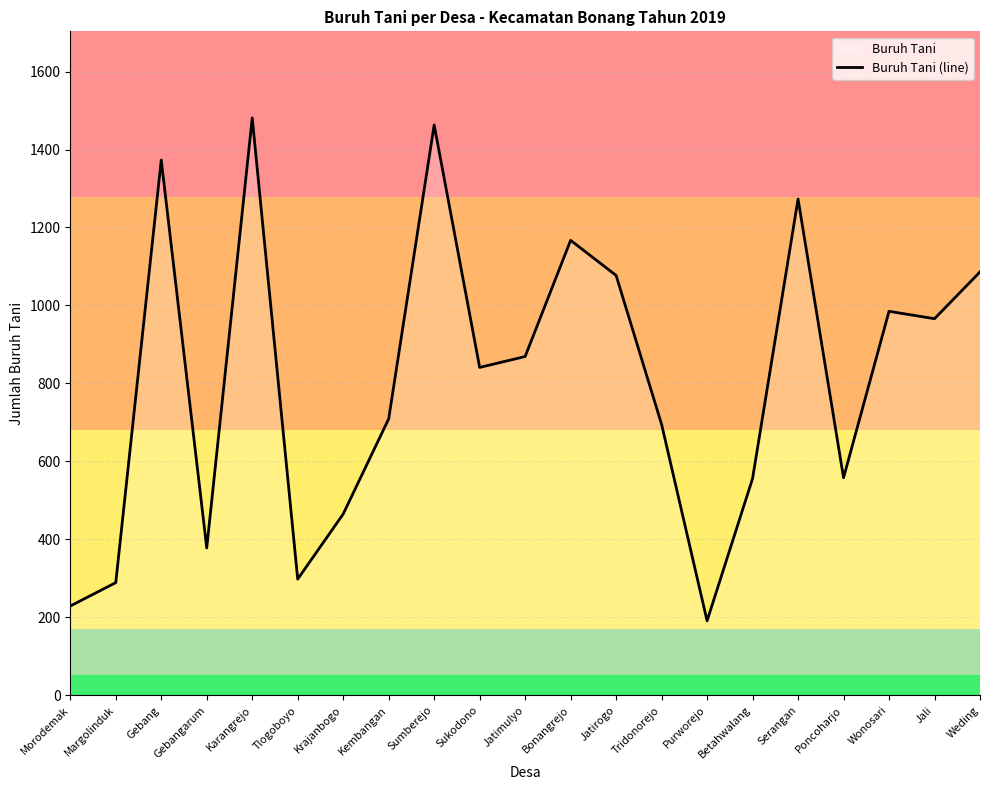

Approximately how many times larger is the value at Jali compared to Kembangan?

1.4